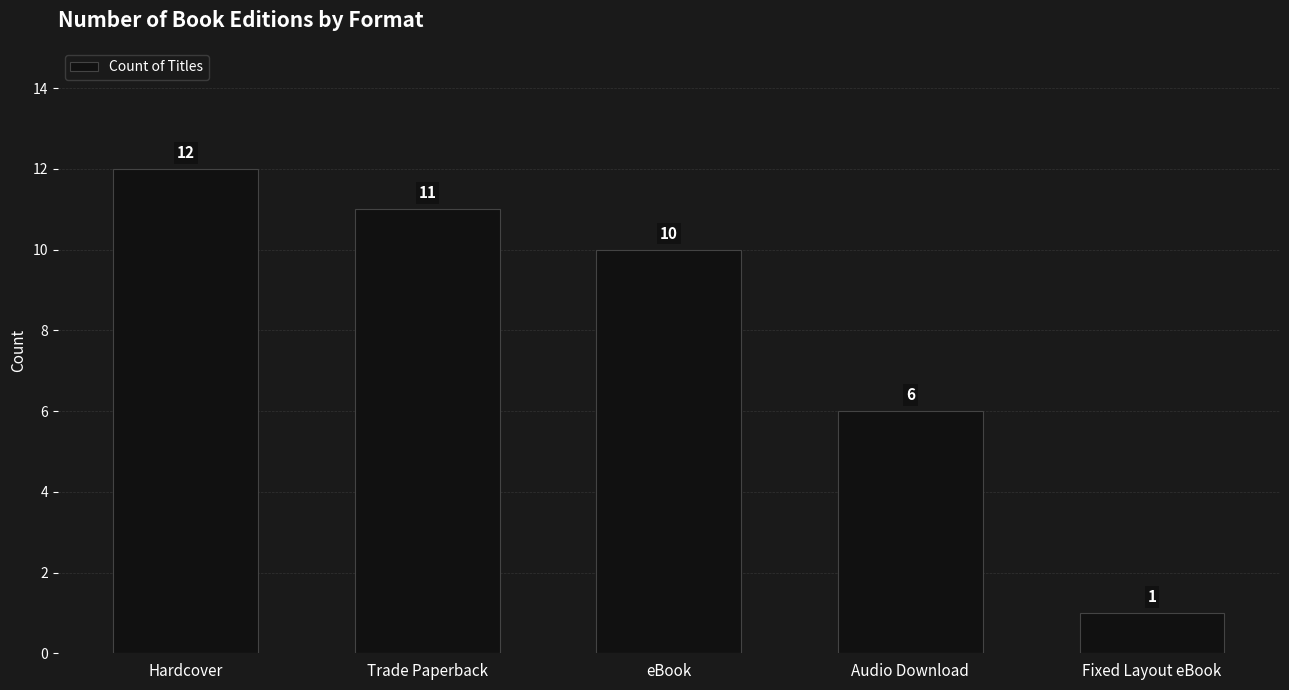

Reading left to right, what are all the values shown in this chart?

12	11	10	6	1